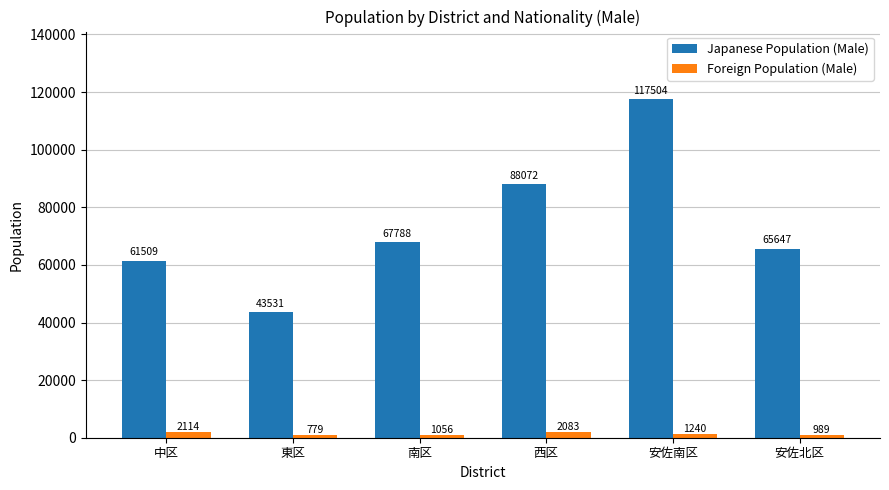

What is the difference between the Foreign Population (Male) values at 西区 and 安佐北区?

1094